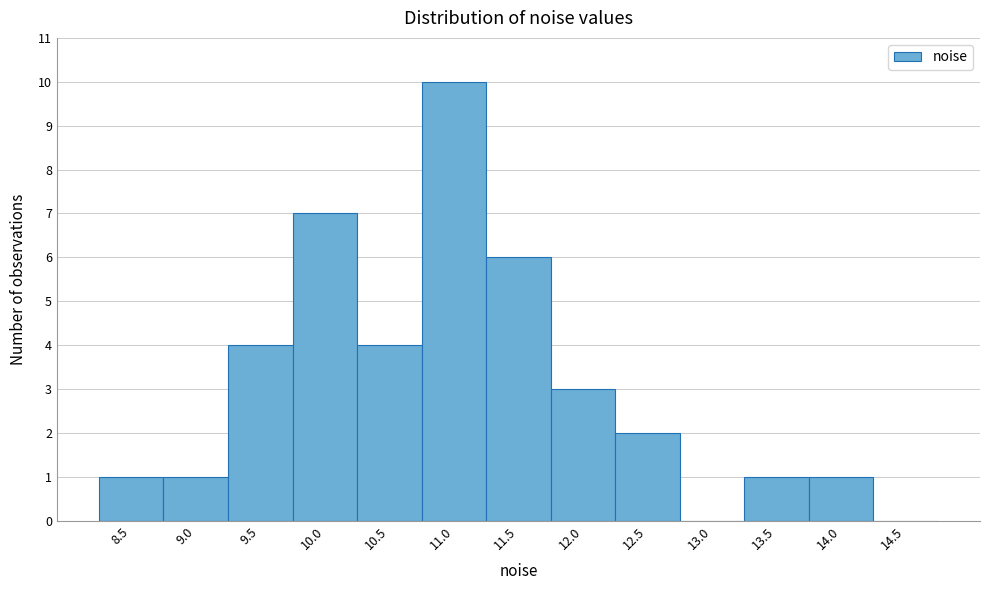

Reading left to right, transcribe all the data shown in this chart.

8.5=1	9.0=1	9.5=4	10.0=7	10.5=4	11.0=10	11.5=6	12.0=3	12.5=2	13.0=0	13.5=1	14.0=1	14.5=0